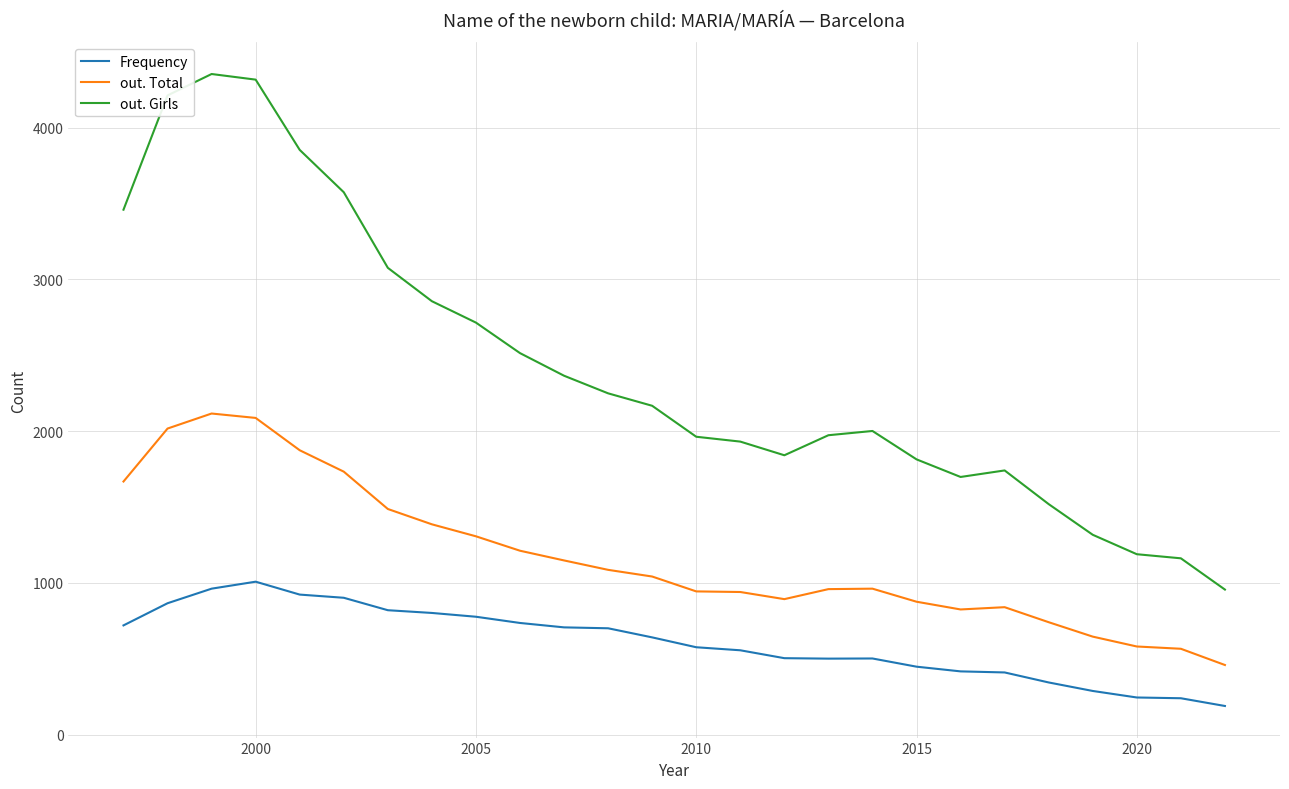

Which series has the largest total across all categories?

out. Girls